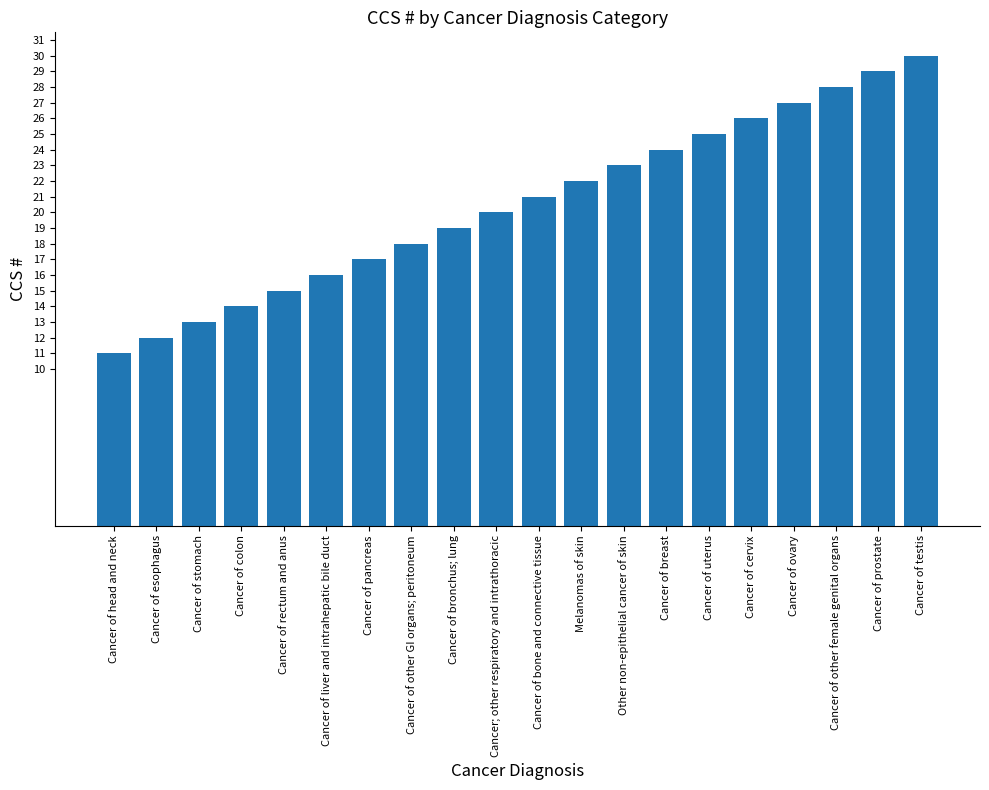

Are the bars grouped side by side (vs. stacked)?

No